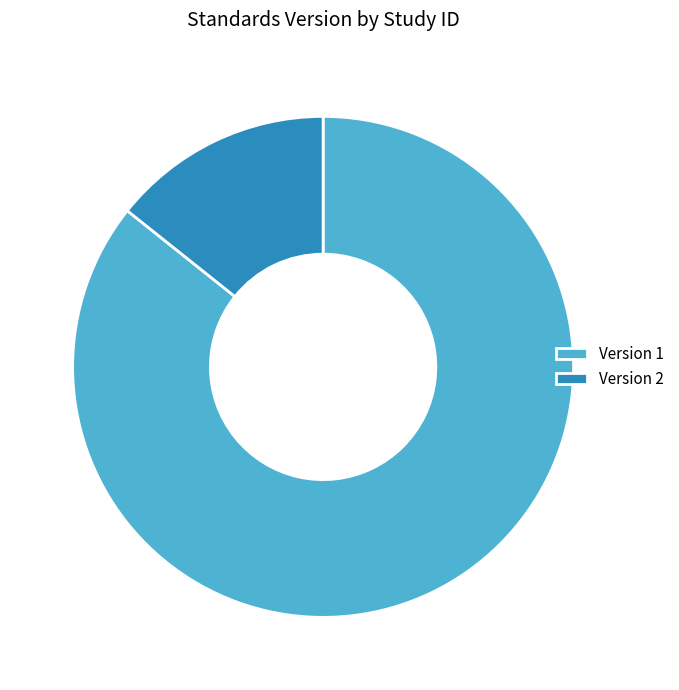

Rank the categories by value from highest to lowest.

Version 1, Version 2